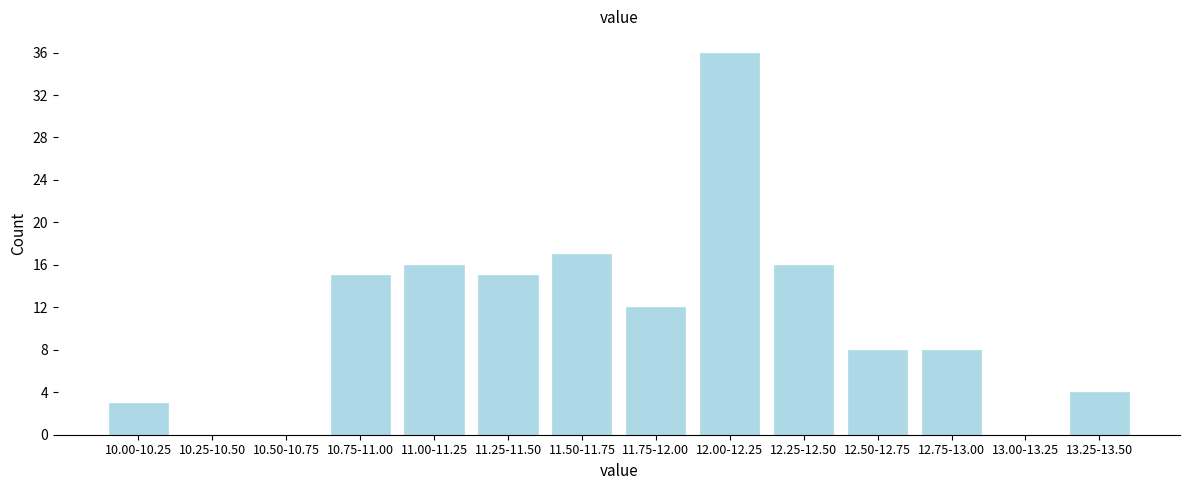

Reading left to right, what are all the values shown in this chart?

10.00-10.25=3	10.25-10.50=0	10.50-10.75=0	10.75-11.00=15	11.00-11.25=16	11.25-11.50=15	11.50-11.75=17	11.75-12.00=12	12.00-12.25=36	12.25-12.50=16	12.50-12.75=8	12.75-13.00=8	13.00-13.25=0	13.25-13.50=4